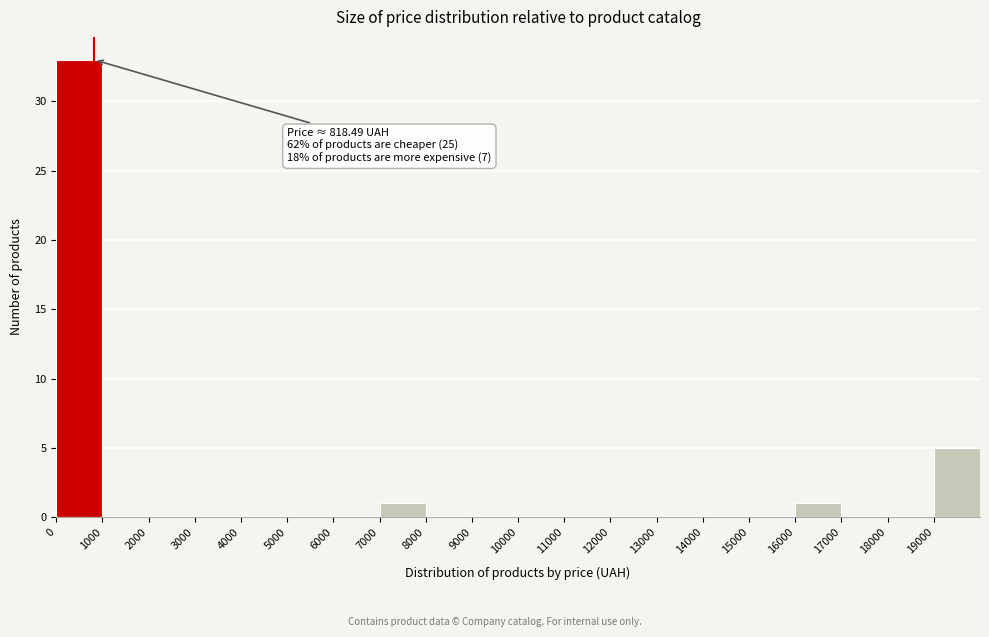

Which range on the x-axis has the tallest bar?

0 to 1000